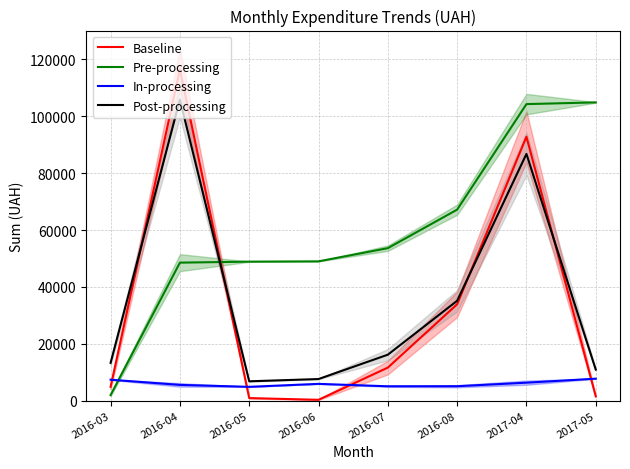

What are all the series names shown in the legend?

Baseline, Pre-processing, In-processing, Post-processing